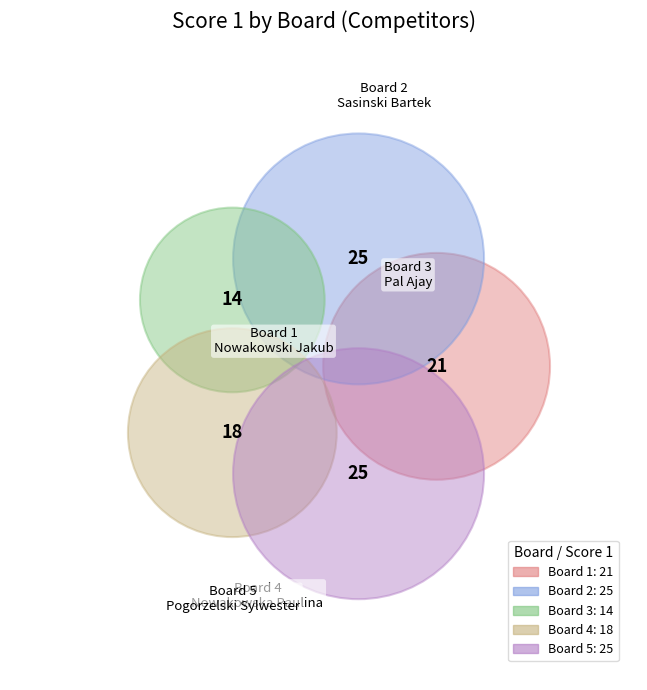

Which category has the biggest portion of the pie?

2